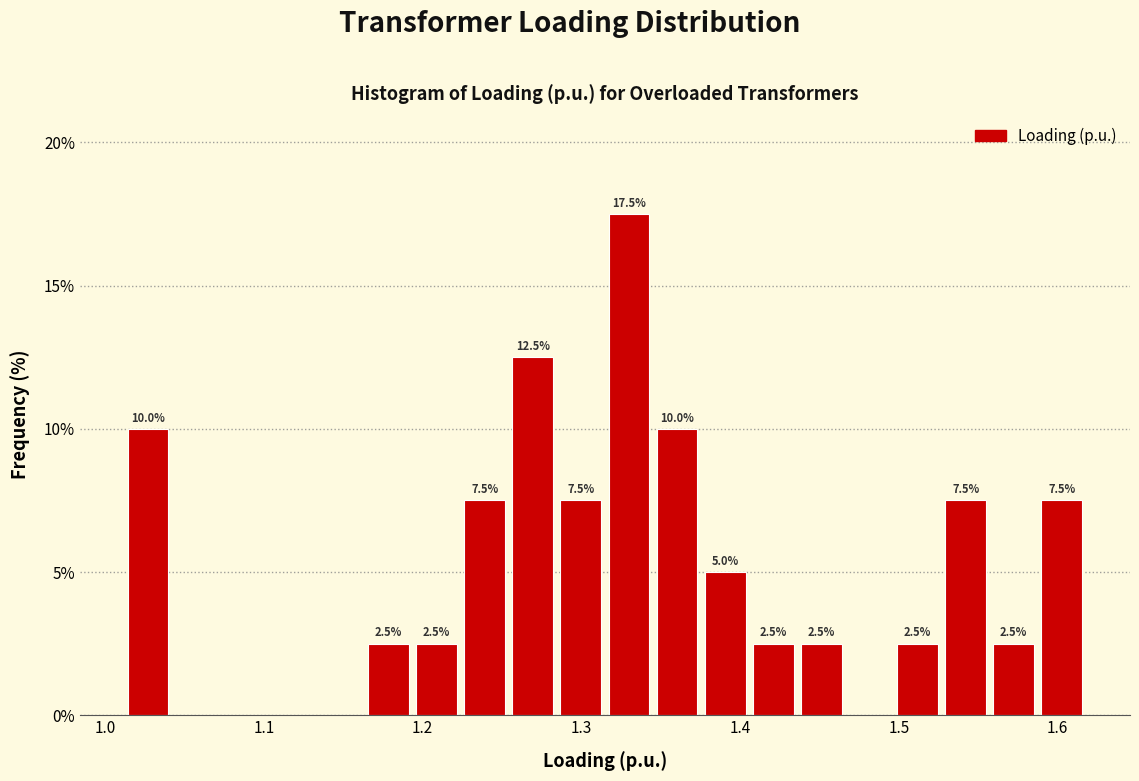

Read against the x-axis, roughly where is the centre of the tallest bar?

1.33